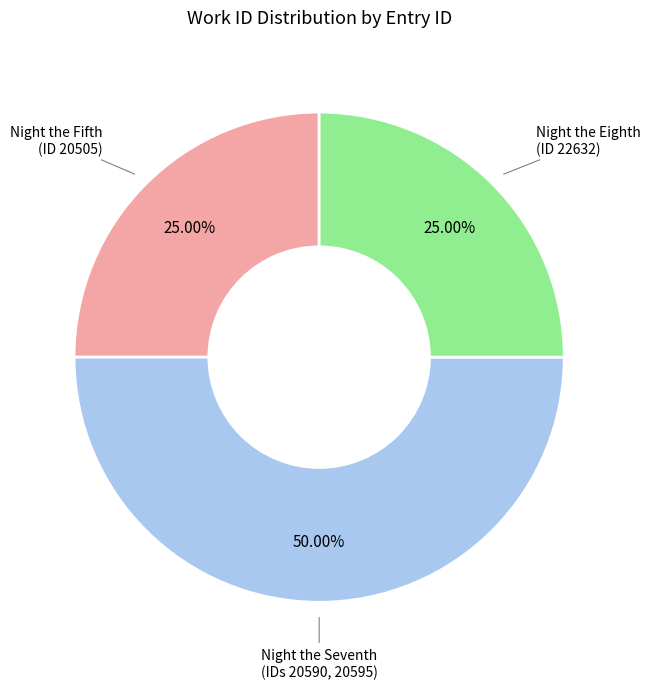

How many segments does this pie chart have?

3